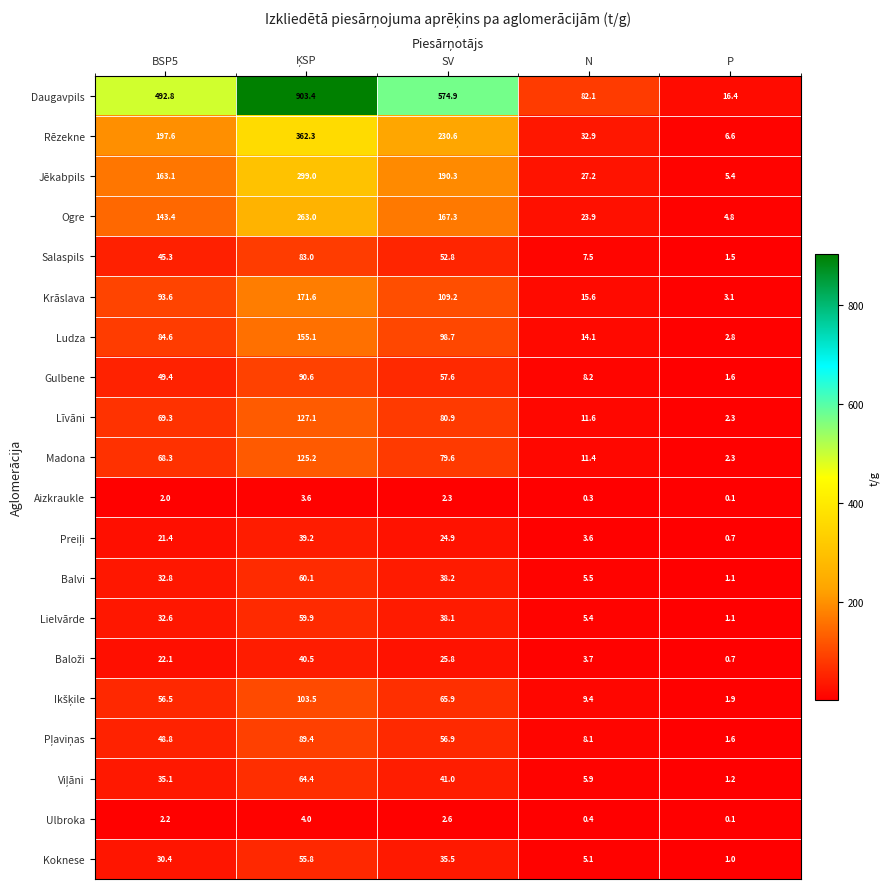

True or false: Koknese has a value of 35.5 at SV.

True